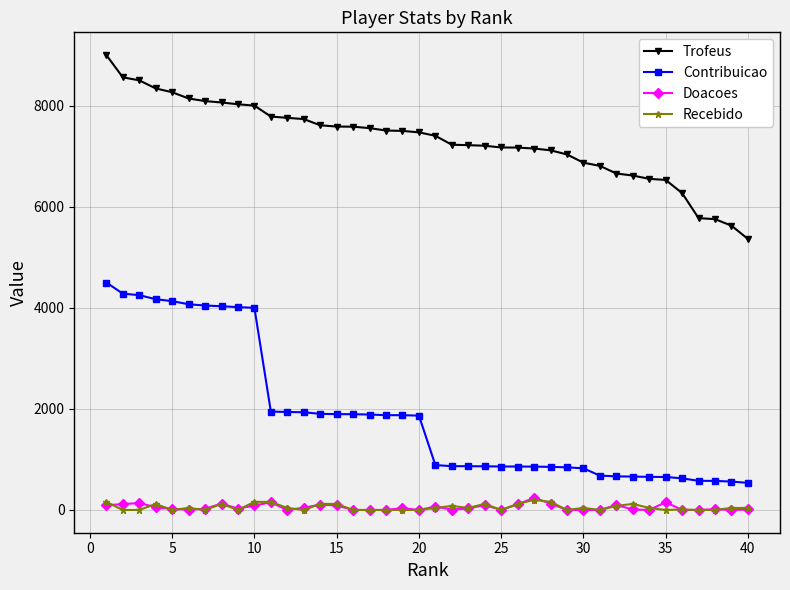

Which series has the largest total across all categories?

Trofeus